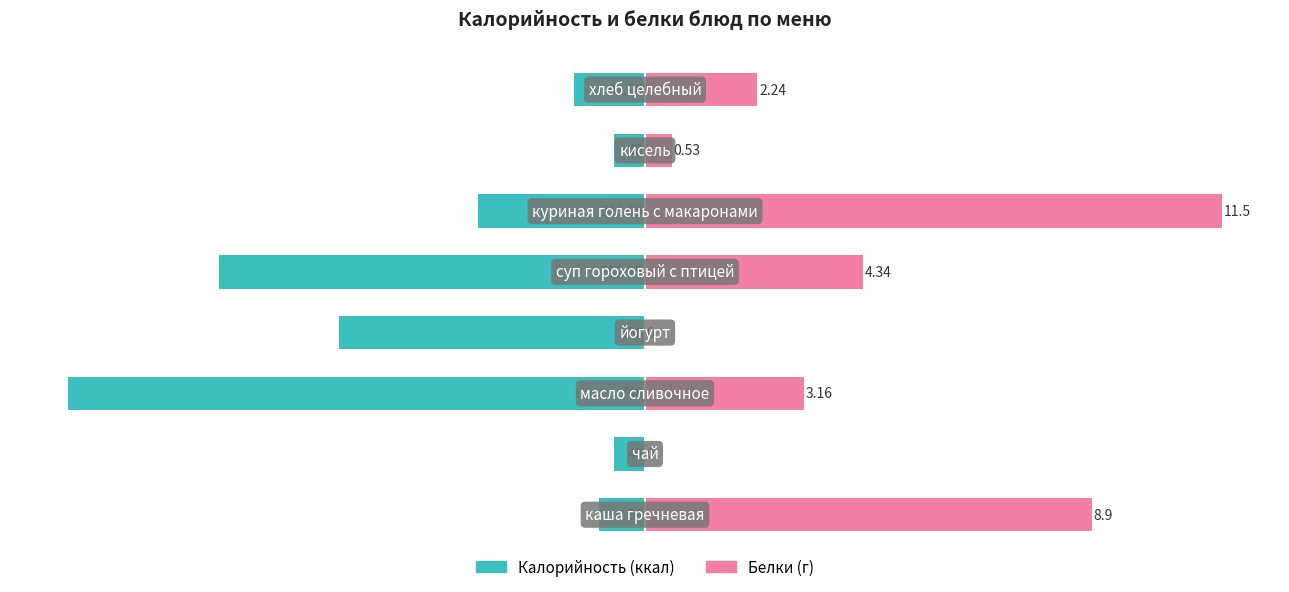

How many bars are there in total?

16